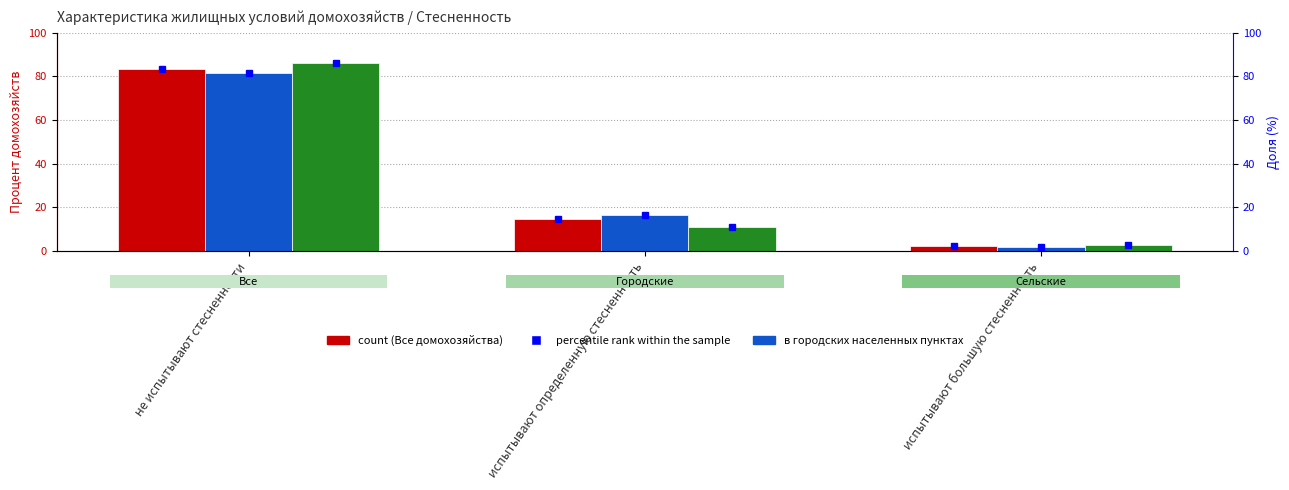

The value of Все домохозяйства at не испытывают стесненности is 83.3. True or false?

True